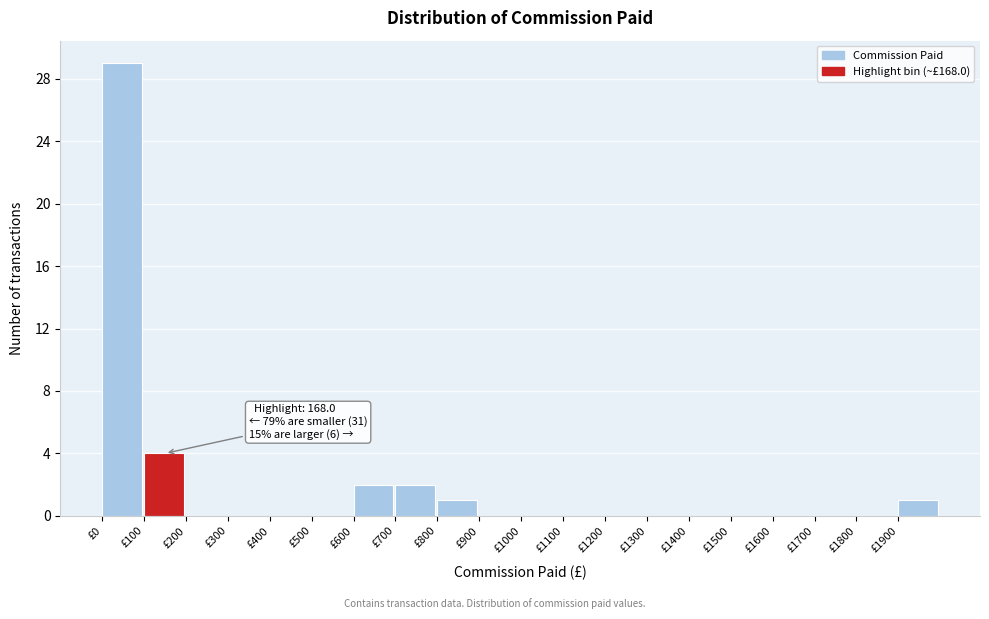

Which range on the x-axis has the tallest bar?

0 to 100